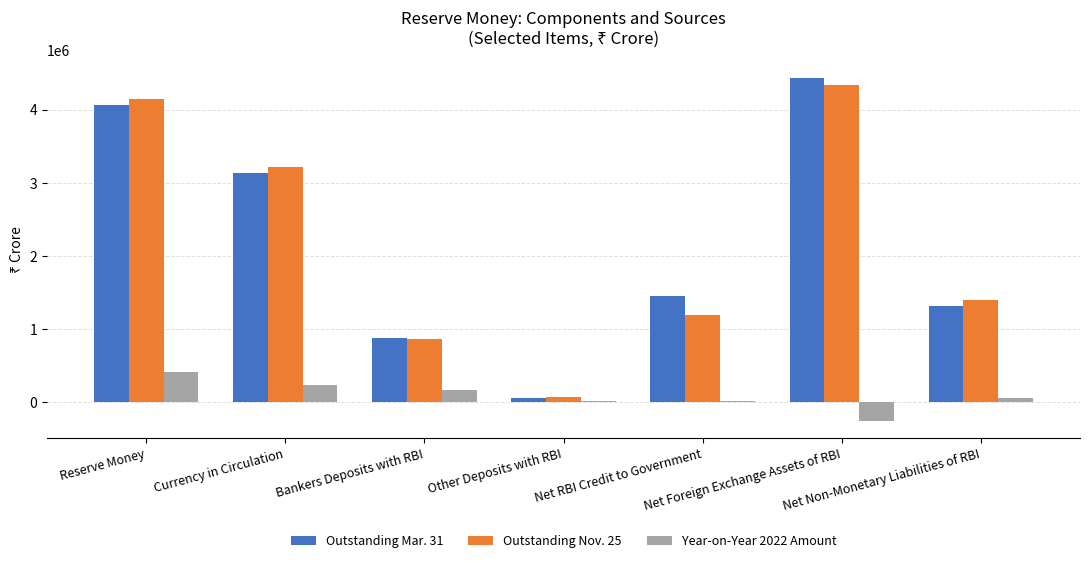

Which category has the lowest value across all series?

Net Foreign Exchange Assets of RBI